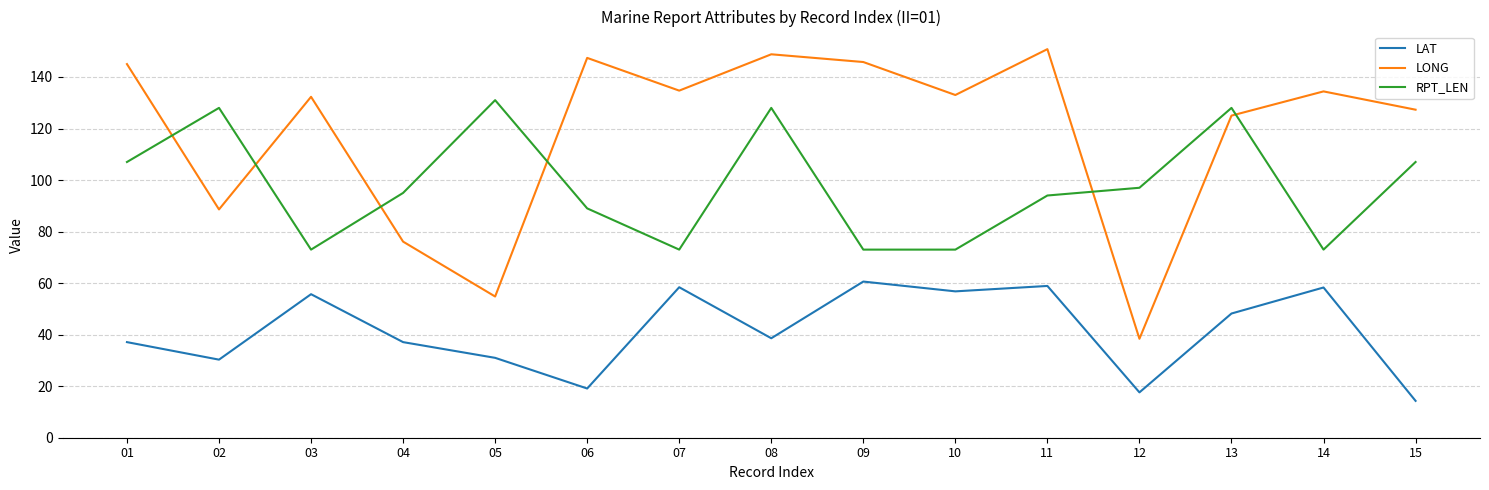

Which series has the widest spread of values?

LONG